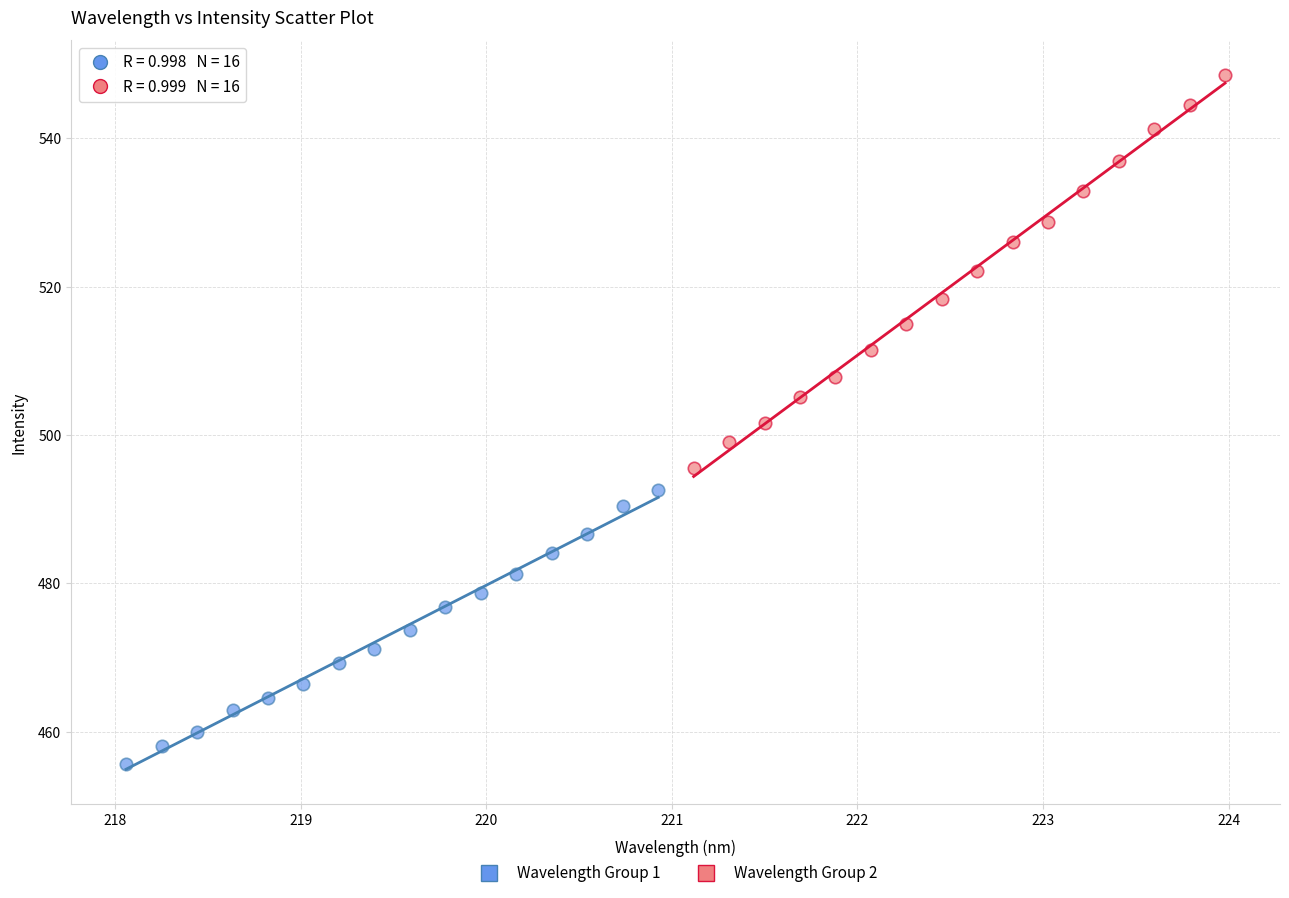

Which series has the largest Y range (max minus min)?

Wavelength Group 2